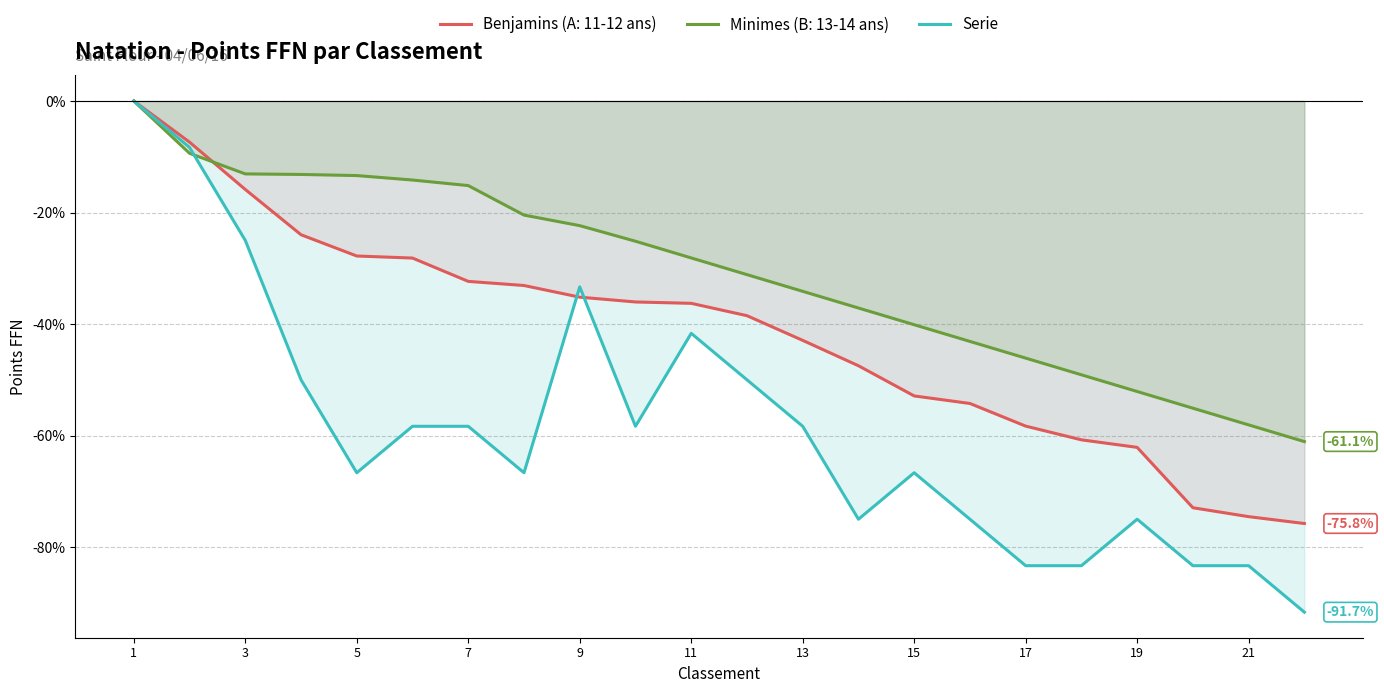

Rank the series by their average value, from highest to lowest.

Minimes (B: 13-14 ans), Benjamins (A: 11-12 ans), Serie